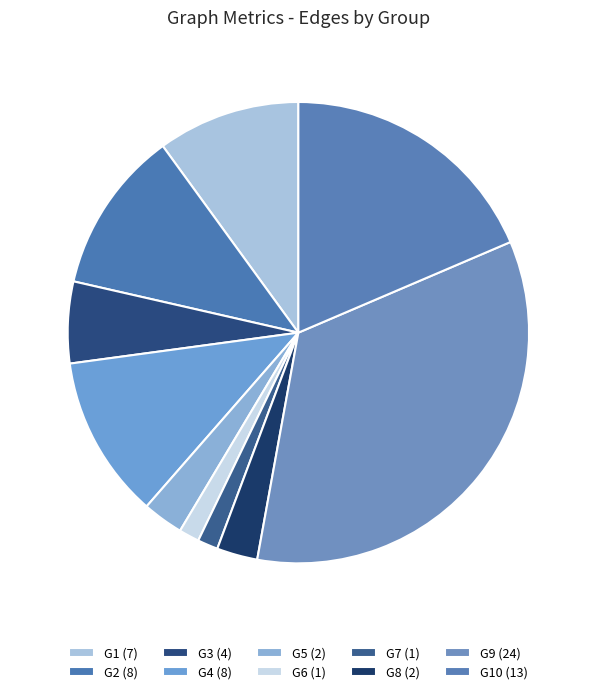

How many slices are in this pie chart?

10